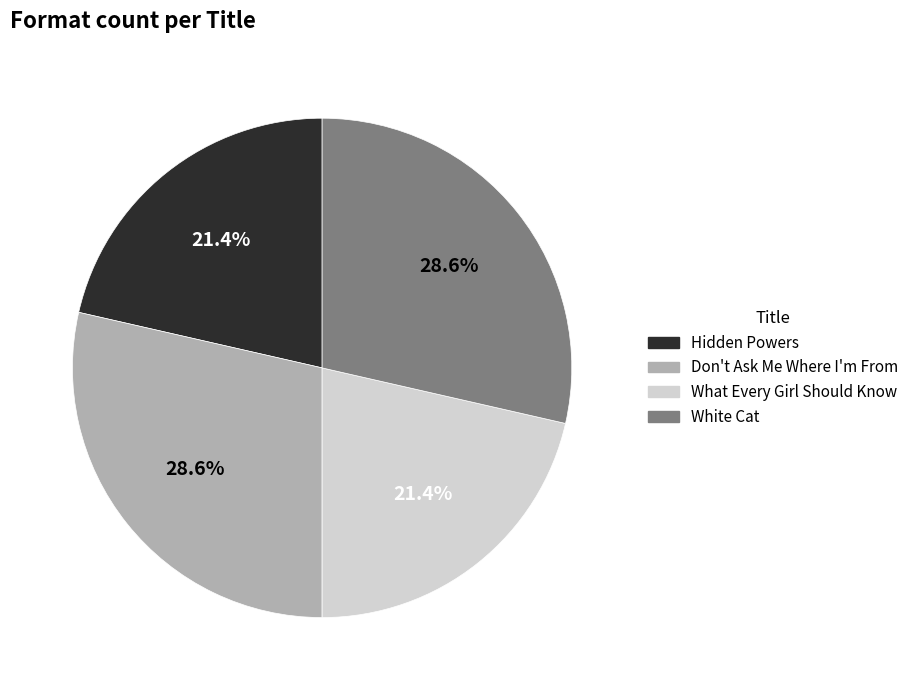

Approximately how many times larger is the value at White Cat compared to What Every Girl Should Know?

1.3